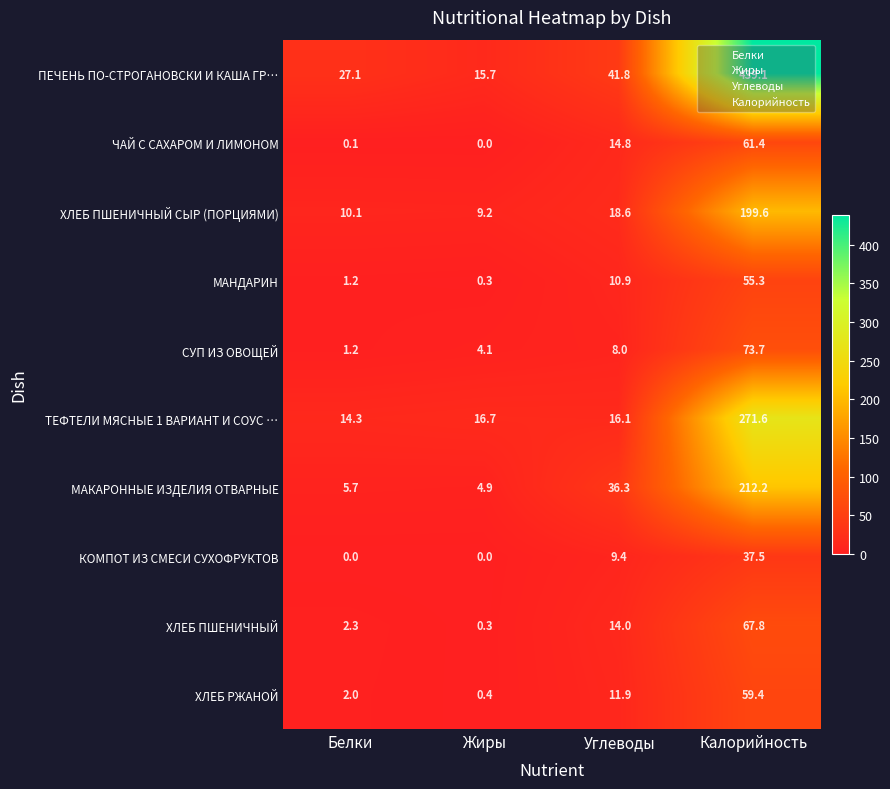

What is the difference between the highest and lowest values at Жиры?

16.7